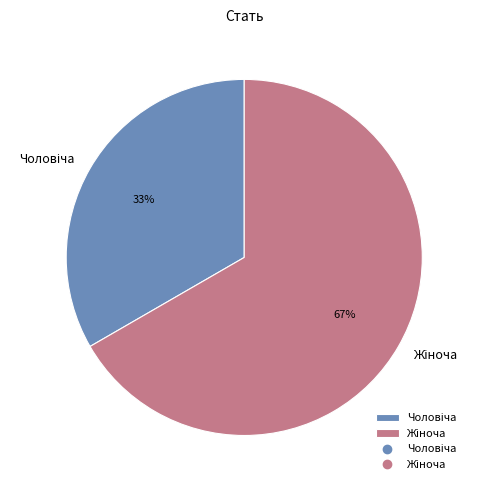

To the nearest percent, what is the average slice percentage?

50%